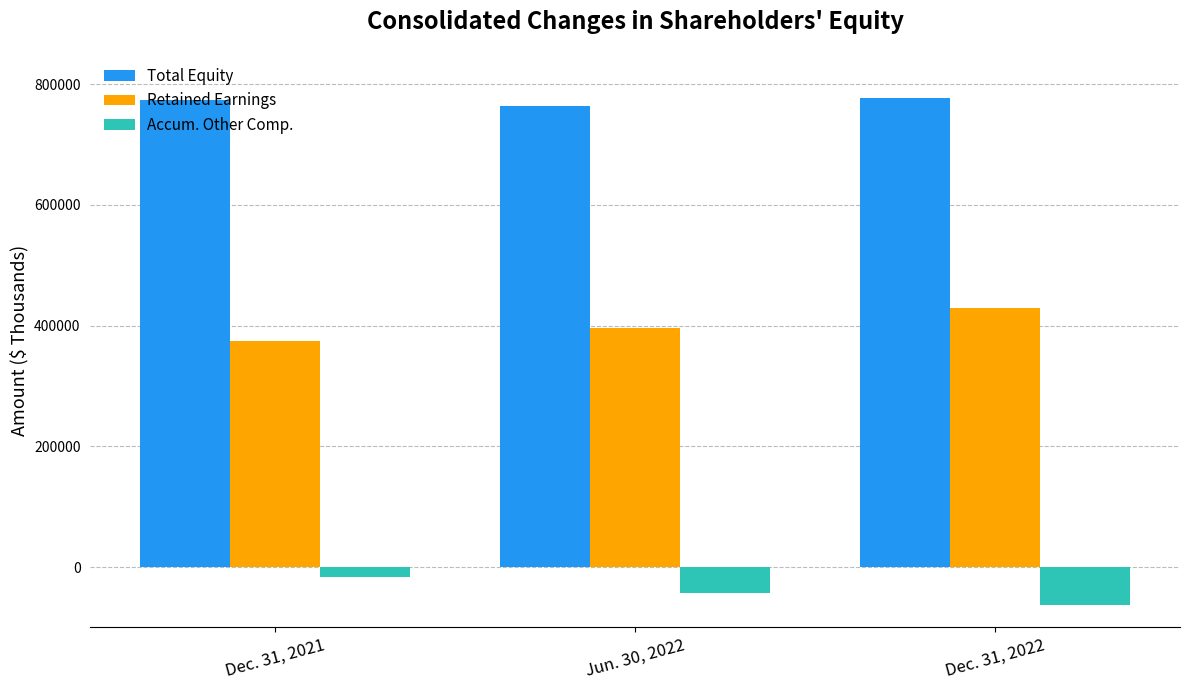

How many bars are there in each group?

3